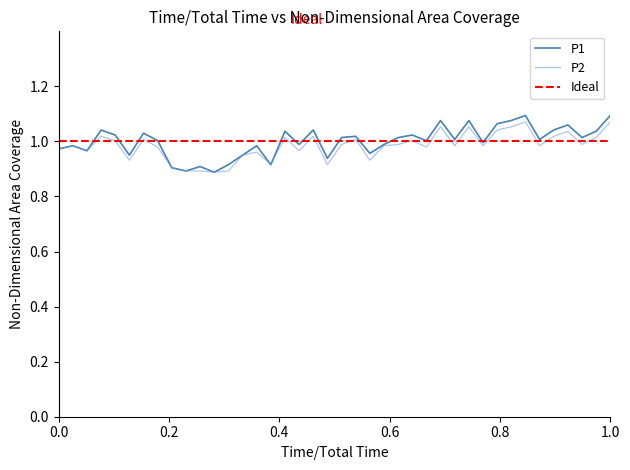

True or false: P2 and P1 intersect in this chart.

False